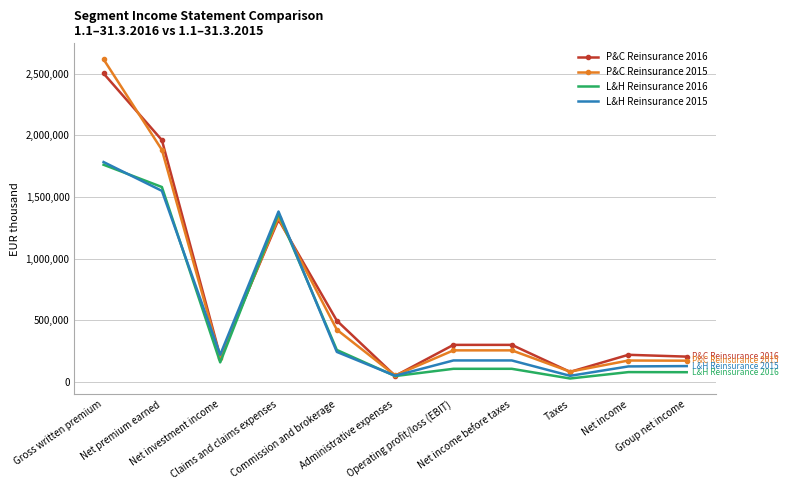

Between Claims and claims expenses and Commission and brokerage, which series saw the biggest shift?

L&H Reinsurance 2015